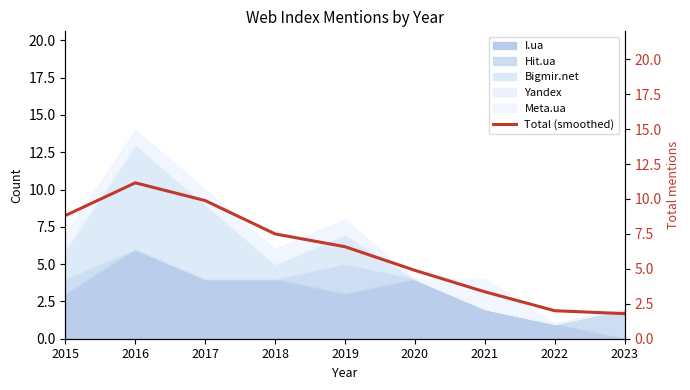

The value of I.ua at 2017 is 6. True or false?

False